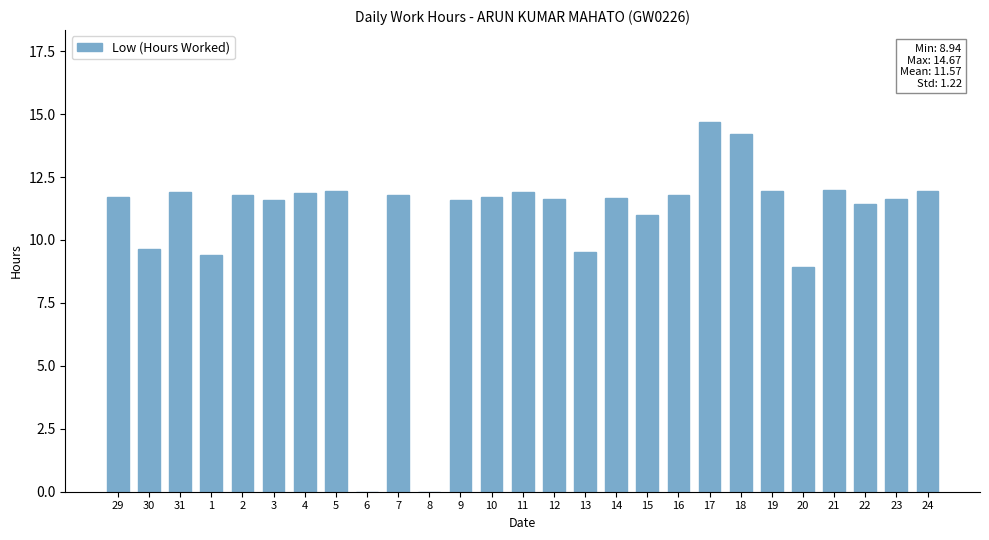

Between 18 and 22, which is larger?

18